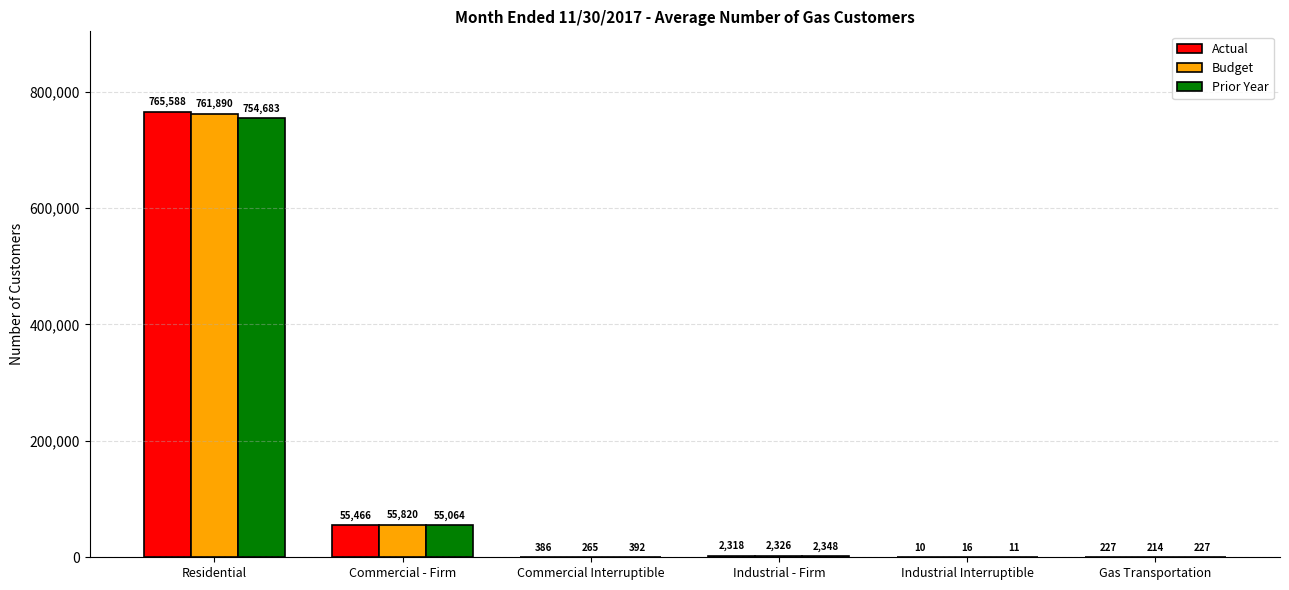

At which label is Prior Year closest to 377347?

Commercial - Firm